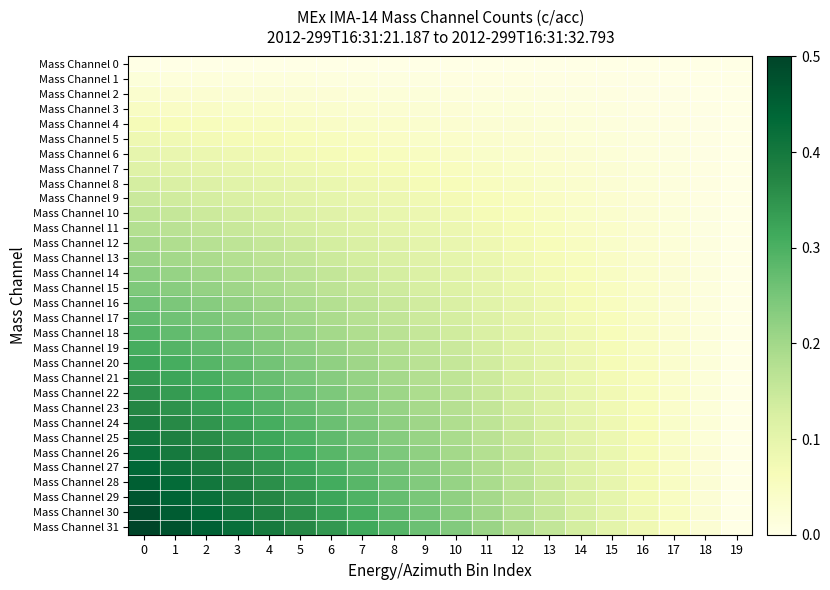

Reading left to right, what are all the values shown in this chart?

Mass Channel 0: 0=0.0	1=0.0	2=0.0	3=0.0	4=0.0	5=0.0	6=0.0	7=0.0	8=0.0	9=0.0	10=0.0	11=0.0	12=0.0	13=0.0	14=0.0	15=0.0	16=0.0	17=0.0	18=0.0	19=0.0
Mass Channel 1: 0=0.0	1=0.0	2=0.0	3=0.0	4=0.0	5=0.0	6=0.0	7=0.0	8=0.0	9=0.0	10=0.0	11=0.0	12=0.0	13=0.0	14=0.0	15=0.0	16=0.0	17=0.0	18=0.0	19=0.0
Mass Channel 2: 0=0.0	1=0.0	2=0.0	3=0.0	4=0.0	5=0.0	6=0.0	7=0.0	8=0.0	9=0.0	10=0.0	11=0.0	12=0.0	13=0.0	14=0.0	15=0.0	16=0.0	17=0.0	18=0.0	19=0.0
Mass Channel 3: 0=0.0	1=0.0	2=0.0	3=0.0	4=0.0	5=0.0	6=0.0	7=0.0	8=0.0	9=0.0	10=0.0	11=0.0	12=0.0	13=0.0	14=0.0	15=0.0	16=0.0	17=0.0	18=0.0	19=0.0
Mass Channel 4: 0=0.1	1=0.1	2=0.1	3=0.1	4=0.1	5=0.0	6=0.0	7=0.0	8=0.0	9=0.0	10=0.0	11=0.0	12=0.0	13=0.0	14=0.0	15=0.0	16=0.0	17=0.0	18=0.0	19=0.0
Mass Channel 5: 0=0.1	1=0.1	2=0.1	3=0.1	4=0.1	5=0.1	6=0.1	7=0.1	8=0.0	9=0.0	10=0.0	11=0.0	12=0.0	13=0.0	14=0.0	15=0.0	16=0.0	17=0.0	18=0.0	19=0.0
Mass Channel 6: 0=0.1	1=0.1	2=0.1	3=0.1	4=0.1	5=0.1	6=0.1	7=0.1	8=0.1	9=0.1	10=0.0	11=0.0	12=0.0	13=0.0	14=0.0	15=0.0	16=0.0	17=0.0	18=0.0	19=0.0
Mass Channel 7: 0=0.1	1=0.1	2=0.1	3=0.1	4=0.1	5=0.1	6=0.1	7=0.1	8=0.1	9=0.1	10=0.1	11=0.0	12=0.0	13=0.0	14=0.0	15=0.0	16=0.0	17=0.0	18=0.0	19=0.0
Mass Channel 8: 0=0.1	1=0.1	2=0.1	3=0.1	4=0.1	5=0.1	6=0.1	7=0.1	8=0.1	9=0.1	10=0.1	11=0.1	12=0.0	13=0.0	14=0.0	15=0.0	16=0.0	17=0.0	18=0.0	19=0.0
Mass Channel 9: 0=0.1	1=0.1	2=0.1	3=0.1	4=0.1	5=0.1	6=0.1	7=0.1	8=0.1	9=0.1	10=0.1	11=0.1	12=0.1	13=0.0	14=0.0	15=0.0	16=0.0	17=0.0	18=0.0	19=0.0
Mass Channel 10: 0=0.2	1=0.2	2=0.1	3=0.1	4=0.1	5=0.1	6=0.1	7=0.1	8=0.1	9=0.1	10=0.1	11=0.1	12=0.1	13=0.1	14=0.0	15=0.0	16=0.0	17=0.0	18=0.0	19=0.0
Mass Channel 11: 0=0.2	1=0.2	2=0.2	3=0.1	4=0.1	5=0.1	6=0.1	7=0.1	8=0.1	9=0.1	10=0.1	11=0.1	12=0.1	13=0.1	14=0.0	15=0.0	16=0.0	17=0.0	18=0.0	19=0.0
Mass Channel 12: 0=0.2	1=0.2	2=0.2	3=0.2	4=0.2	5=0.1	6=0.1	7=0.1	8=0.1	9=0.1	10=0.1	11=0.1	12=0.1	13=0.1	14=0.1	15=0.0	16=0.0	17=0.0	18=0.0	19=0.0
Mass Channel 13: 0=0.2	1=0.2	2=0.2	3=0.2	4=0.2	5=0.2	6=0.1	7=0.1	8=0.1	9=0.1	10=0.1	11=0.1	12=0.1	13=0.1	14=0.1	15=0.0	16=0.0	17=0.0	18=0.0	19=0.0
Mass Channel 14: 0=0.2	1=0.2	2=0.2	3=0.2	4=0.2	5=0.2	6=0.2	7=0.1	8=0.1	9=0.1	10=0.1	11=0.1	12=0.1	13=0.1	14=0.1	15=0.0	16=0.0	17=0.0	18=0.0	19=0.0
Mass Channel 15: 0=0.2	1=0.2	2=0.2	3=0.2	4=0.2	5=0.2	6=0.2	7=0.2	8=0.1	9=0.1	10=0.1	11=0.1	12=0.1	13=0.1	14=0.1	15=0.1	16=0.0	17=0.0	18=0.0	19=0.0
Mass Channel 16: 0=0.3	1=0.2	2=0.2	3=0.2	4=0.2	5=0.2	6=0.2	7=0.2	8=0.1	9=0.1	10=0.1	11=0.1	12=0.1	13=0.1	14=0.1	15=0.1	16=0.0	17=0.0	18=0.0	19=0.0
Mass Channel 17: 0=0.3	1=0.3	2=0.2	3=0.2	4=0.2	5=0.2	6=0.2	7=0.2	8=0.2	9=0.1	10=0.1	11=0.1	12=0.1	13=0.1	14=0.1	15=0.1	16=0.0	17=0.0	18=0.0	19=0.0
Mass Channel 18: 0=0.3	1=0.3	2=0.3	3=0.2	4=0.2	5=0.2	6=0.2	7=0.2	8=0.2	9=0.2	10=0.1	11=0.1	12=0.1	13=0.1	14=0.1	15=0.1	16=0.0	17=0.0	18=0.0	19=0.0
Mass Channel 19: 0=0.3	1=0.3	2=0.3	3=0.3	4=0.2	5=0.2	6=0.2	7=0.2	8=0.2	9=0.2	10=0.1	11=0.1	12=0.1	13=0.1	14=0.1	15=0.1	16=0.0	17=0.0	18=0.0	19=0.0
Mass Channel 20: 0=0.3	1=0.3	2=0.3	3=0.3	4=0.3	5=0.2	6=0.2	7=0.2	8=0.2	9=0.2	10=0.2	11=0.1	12=0.1	13=0.1	14=0.1	15=0.1	16=0.1	17=0.0	18=0.0	19=0.0
Mass Channel 21: 0=0.3	1=0.3	2=0.3	3=0.3	4=0.3	5=0.2	6=0.2	7=0.2	8=0.2	9=0.2	10=0.2	11=0.1	12=0.1	13=0.1	14=0.1	15=0.1	16=0.1	17=0.0	18=0.0	19=0.0
Mass Channel 22: 0=0.4	1=0.3	2=0.3	3=0.3	4=0.3	5=0.3	6=0.2	7=0.2	8=0.2	9=0.2	10=0.2	11=0.1	12=0.1	13=0.1	14=0.1	15=0.1	16=0.1	17=0.0	18=0.0	19=0.0
Mass Channel 23: 0=0.4	1=0.4	2=0.3	3=0.3	4=0.3	5=0.3	6=0.3	7=0.2	8=0.2	9=0.2	10=0.2	11=0.2	12=0.1	13=0.1	14=0.1	15=0.1	16=0.1	17=0.0	18=0.0	19=0.0
Mass Channel 24: 0=0.4	1=0.4	2=0.3	3=0.3	4=0.3	5=0.3	6=0.3	7=0.2	8=0.2	9=0.2	10=0.2	11=0.2	12=0.1	13=0.1	14=0.1	15=0.1	16=0.1	17=0.0	18=0.0	19=0.0
Mass Channel 25: 0=0.4	1=0.4	2=0.4	3=0.3	4=0.3	5=0.3	6=0.3	7=0.3	8=0.2	9=0.2	10=0.2	11=0.2	12=0.1	13=0.1	14=0.1	15=0.1	16=0.1	17=0.0	18=0.0	19=0.0
Mass Channel 26: 0=0.4	1=0.4	2=0.4	3=0.4	4=0.3	5=0.3	6=0.3	7=0.3	8=0.2	9=0.2	10=0.2	11=0.2	12=0.2	13=0.1	14=0.1	15=0.1	16=0.1	17=0.0	18=0.0	19=0.0
Mass Channel 27: 0=0.4	1=0.4	2=0.4	3=0.4	4=0.3	5=0.3	6=0.3	7=0.3	8=0.3	9=0.2	10=0.2	11=0.2	12=0.2	13=0.1	14=0.1	15=0.1	16=0.1	17=0.0	18=0.0	19=0.0
Mass Channel 28: 0=0.5	1=0.4	2=0.4	3=0.4	4=0.4	5=0.3	6=0.3	7=0.3	8=0.3	9=0.2	10=0.2	11=0.2	12=0.2	13=0.1	14=0.1	15=0.1	16=0.1	17=0.0	18=0.0	19=0.0
Mass Channel 29: 0=0.5	1=0.4	2=0.4	3=0.4	4=0.4	5=0.3	6=0.3	7=0.3	8=0.3	9=0.2	10=0.2	11=0.2	12=0.2	13=0.1	14=0.1	15=0.1	16=0.1	17=0.0	18=0.0	19=0.0
Mass Channel 30: 0=0.5	1=0.5	2=0.4	3=0.4	4=0.4	5=0.4	6=0.3	7=0.3	8=0.3	9=0.3	10=0.2	11=0.2	12=0.2	13=0.2	14=0.1	15=0.1	16=0.1	17=0.1	18=0.0	19=0.0
Mass Channel 31: 0=0.5	1=0.5	2=0.4	3=0.4	4=0.4	5=0.4	6=0.3	7=0.3	8=0.3	9=0.3	10=0.2	11=0.2	12=0.2	13=0.2	14=0.1	15=0.1	16=0.1	17=0.1	18=0.0	19=0.0